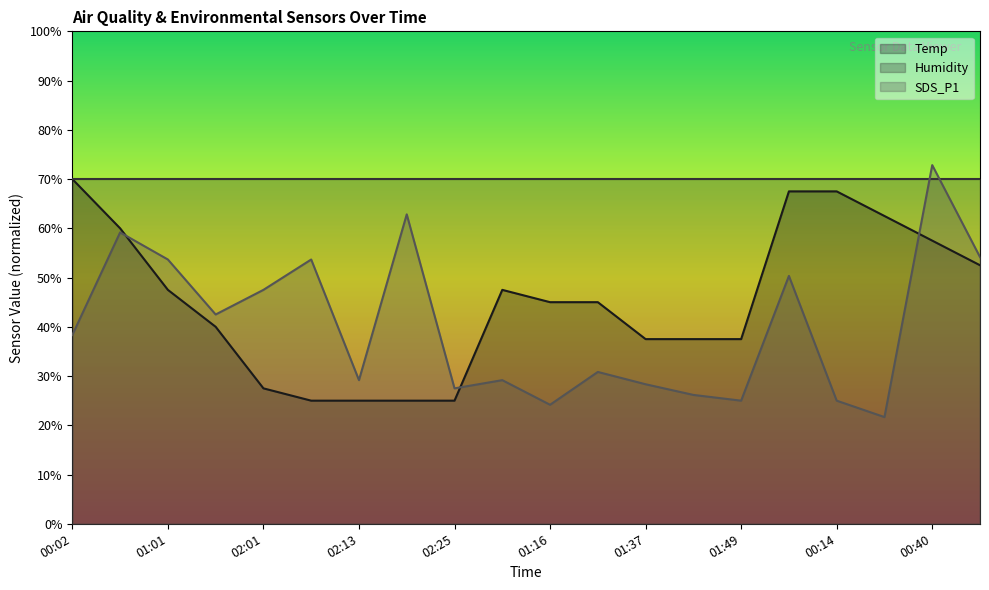

Rank the series by their average value, from lowest to highest.

SDS_P1, Temp, Humidity